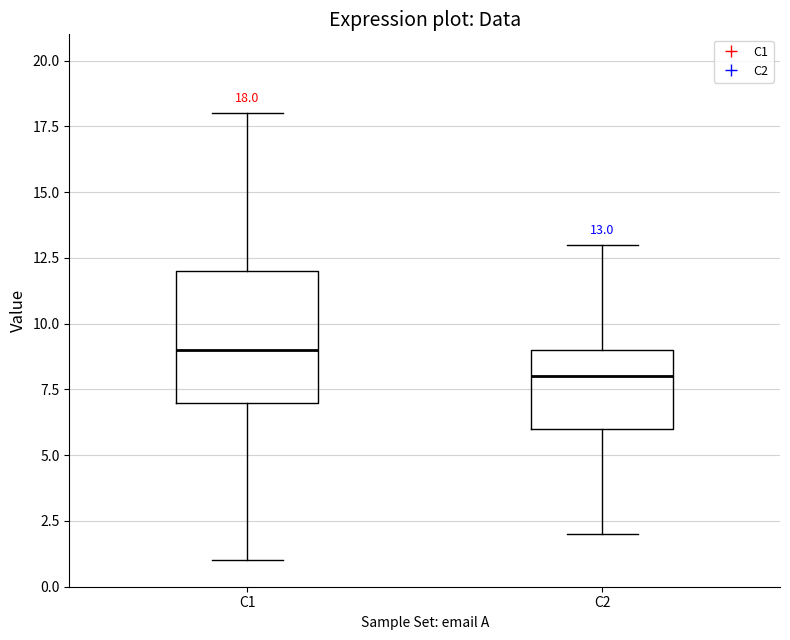

Which box is the tallest, from its lower edge to its upper edge?

C1